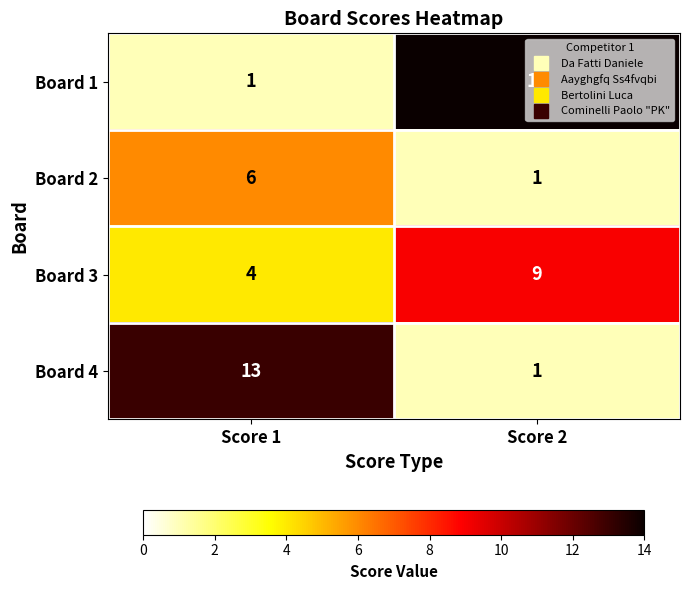

What is the highest value of the Board 3 series?

9